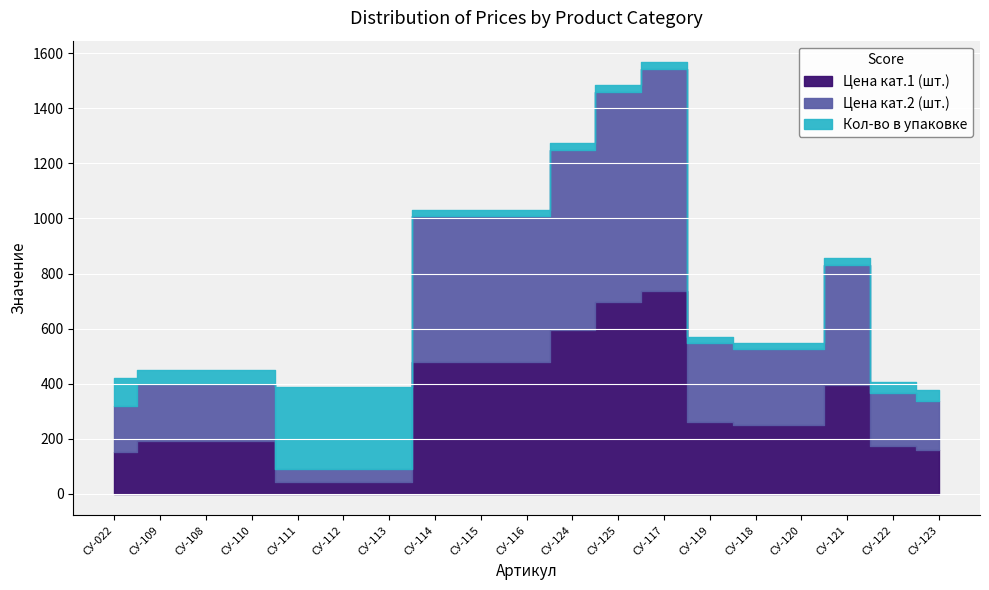

How many distinct data groups are displayed?

3